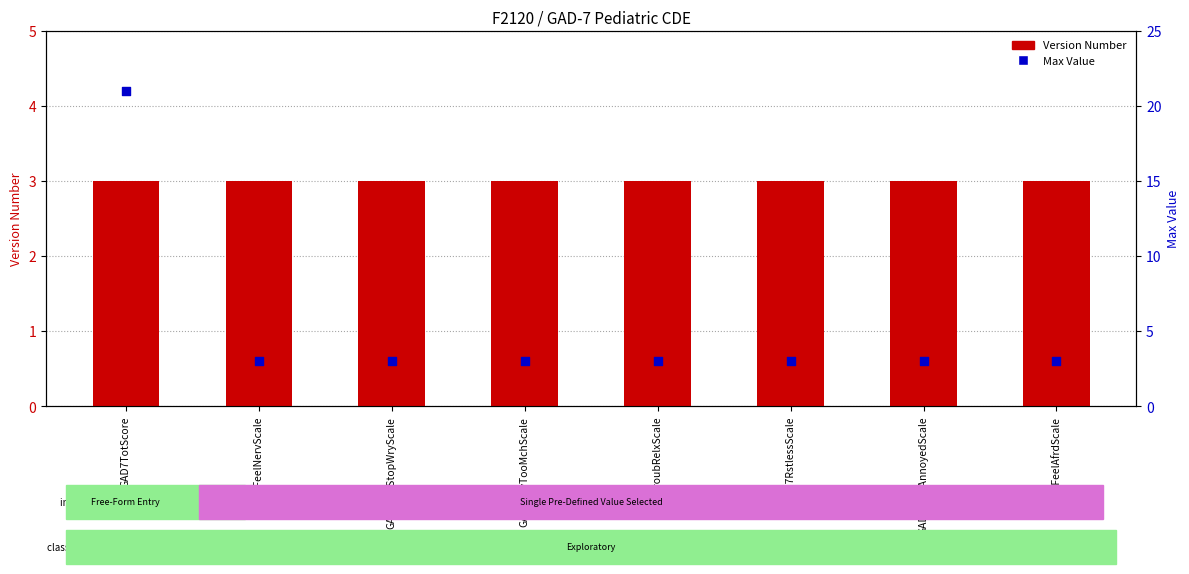

Is the value of Max Value at GAD7FeelAfrdScale greater than the value of Version Number at GAD7TotScore?

No